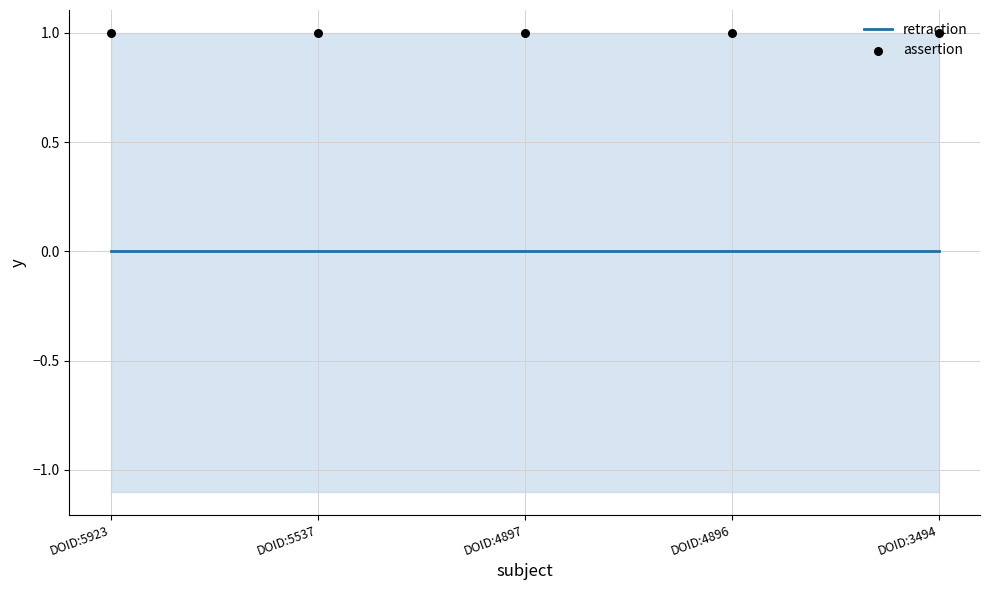

Which series contains the lowest Y value?

retraction